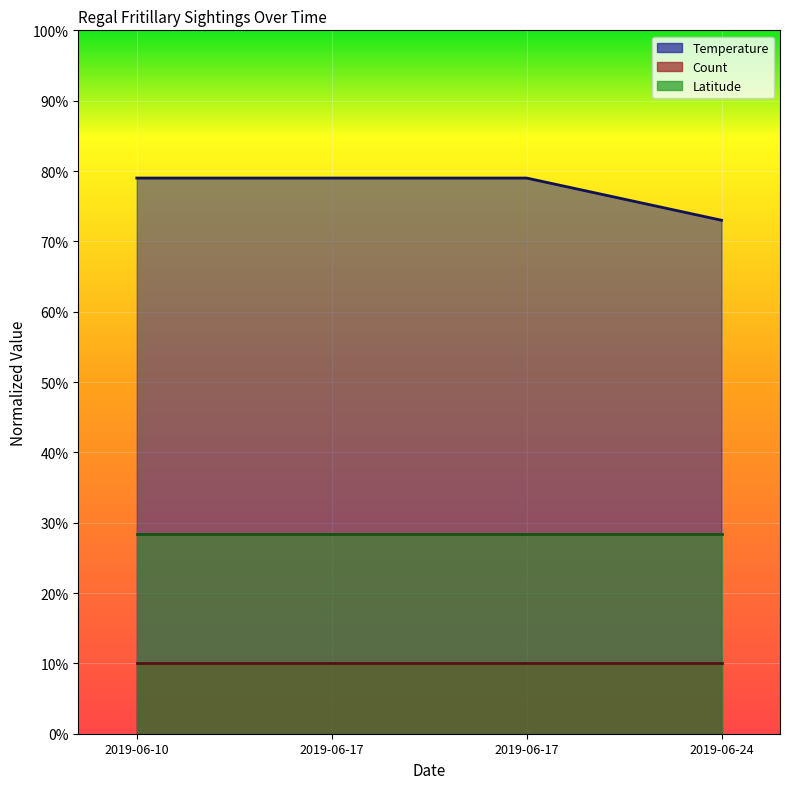

Which series has the widest spread of values?

Temperature (line)